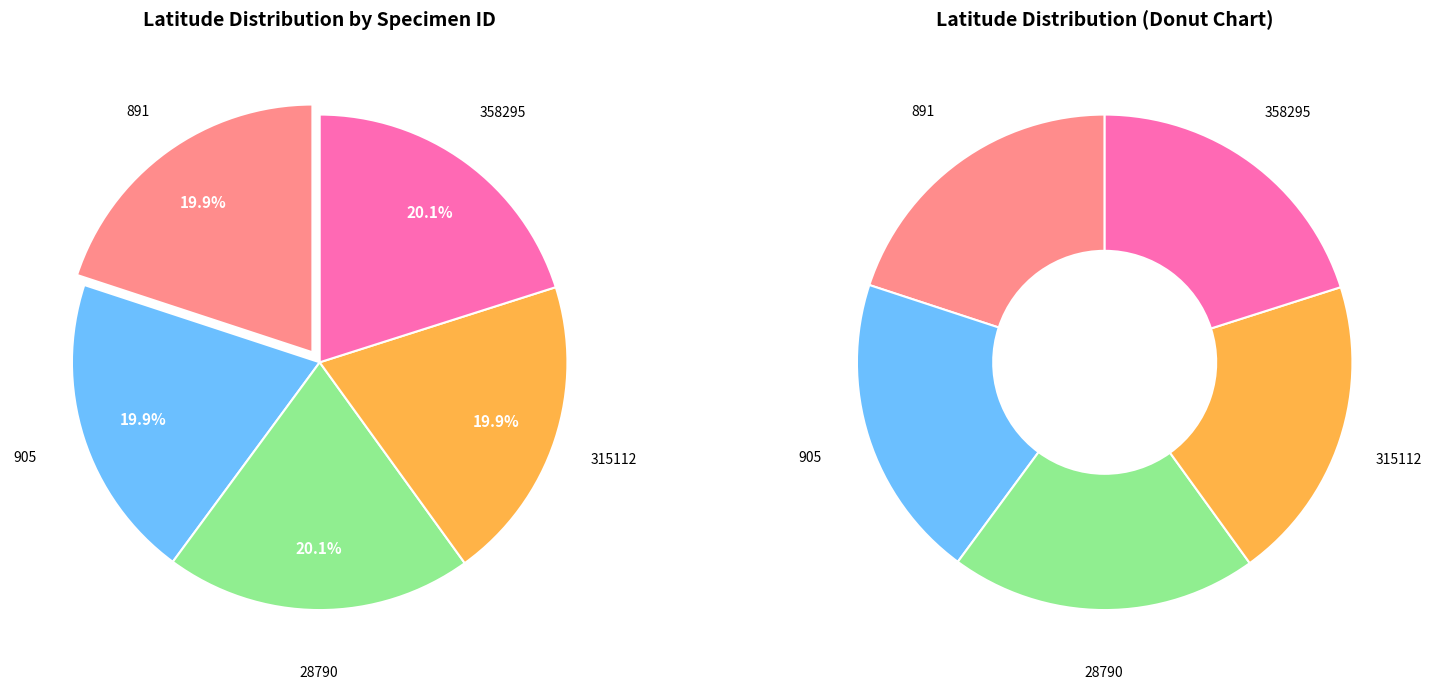

Does any single category account for the majority?

No